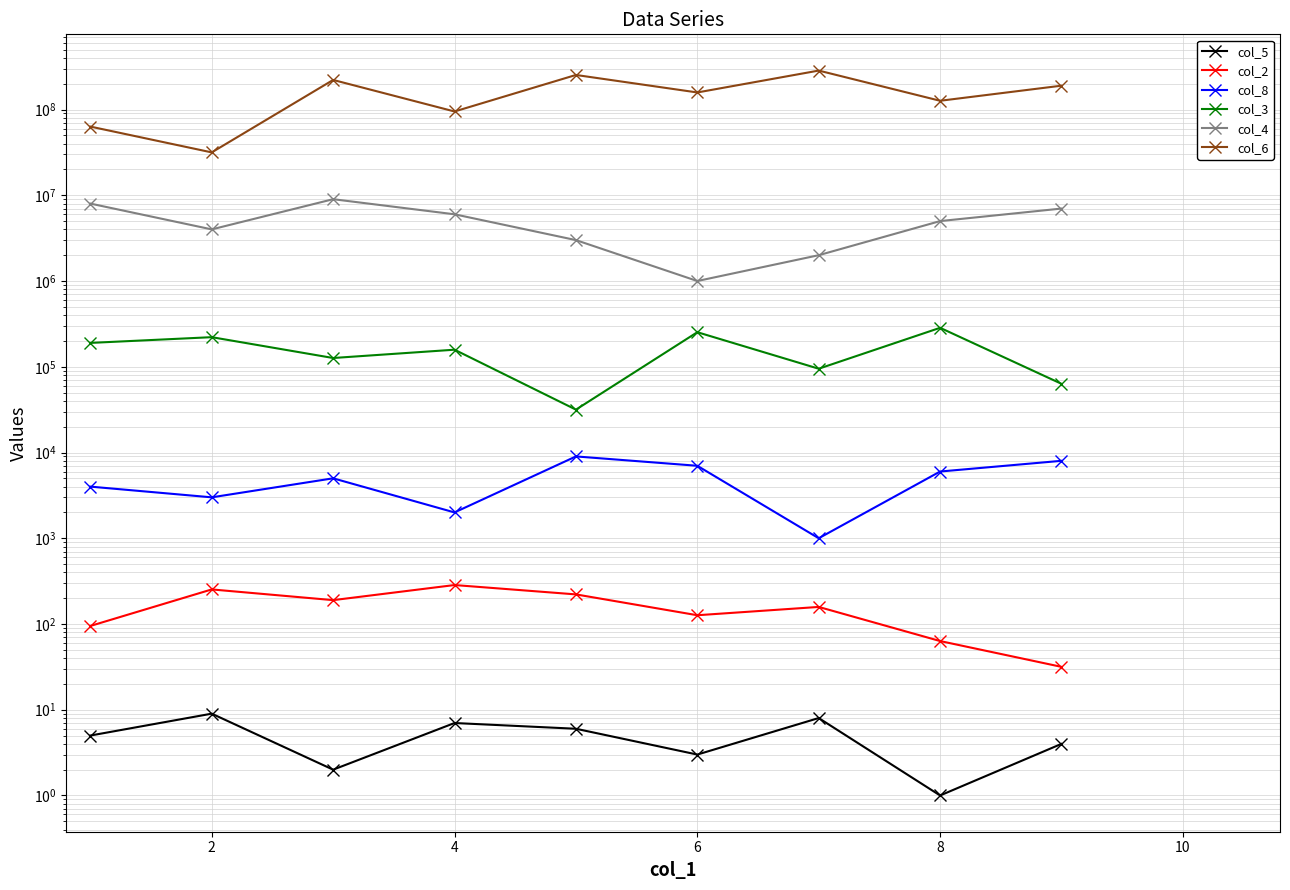

What is the maximum value for col_2?

284.6